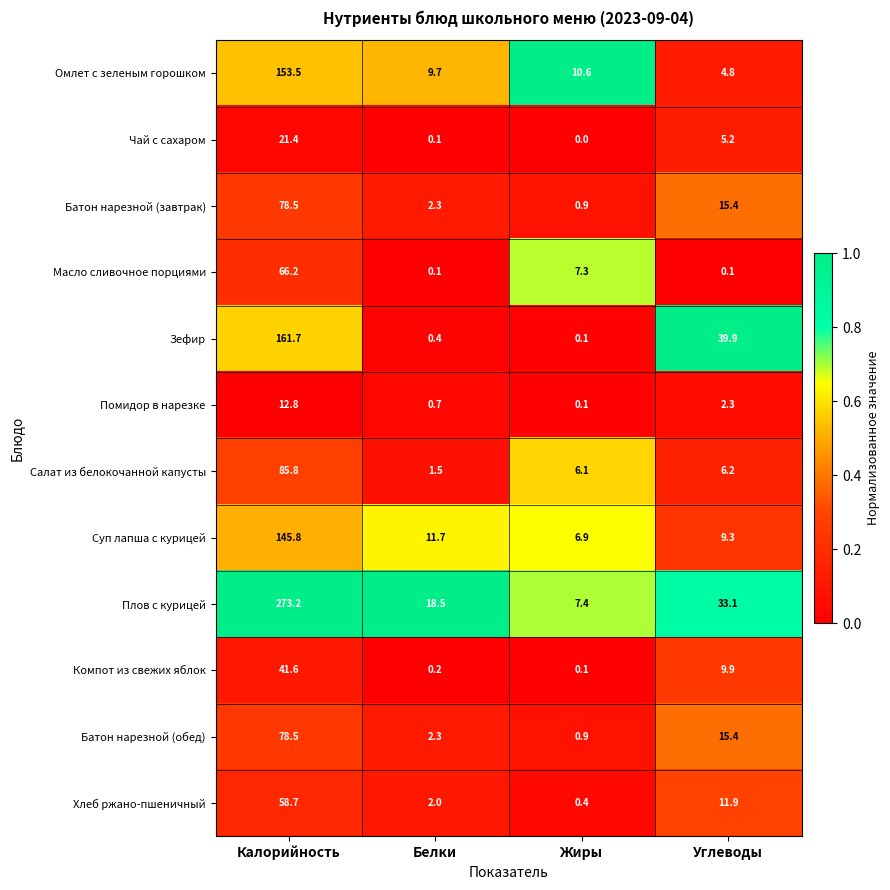

At which category does the chart reach its minimum across all series?

Жиры